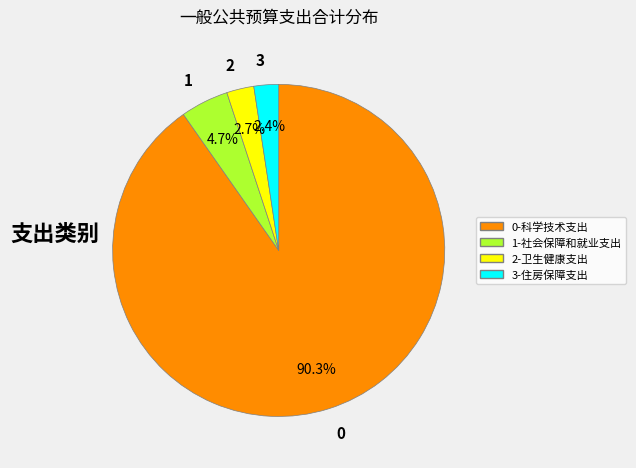

Which has a higher value, 3-住房保障支出 or 1-社会保障和就业支出?

1-社会保障和就业支出